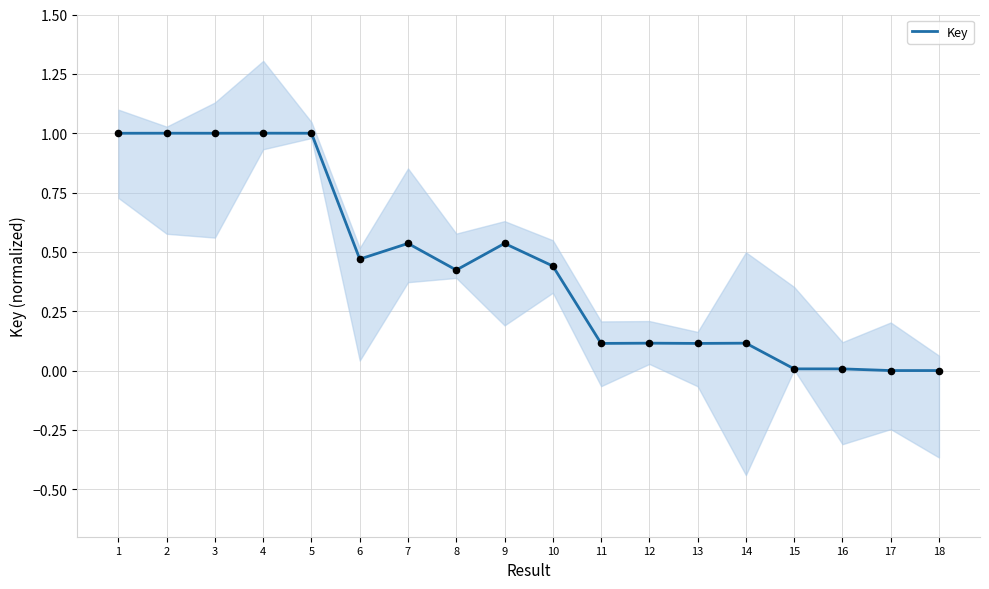

What is the change in value from 9 to 13?

-0.4